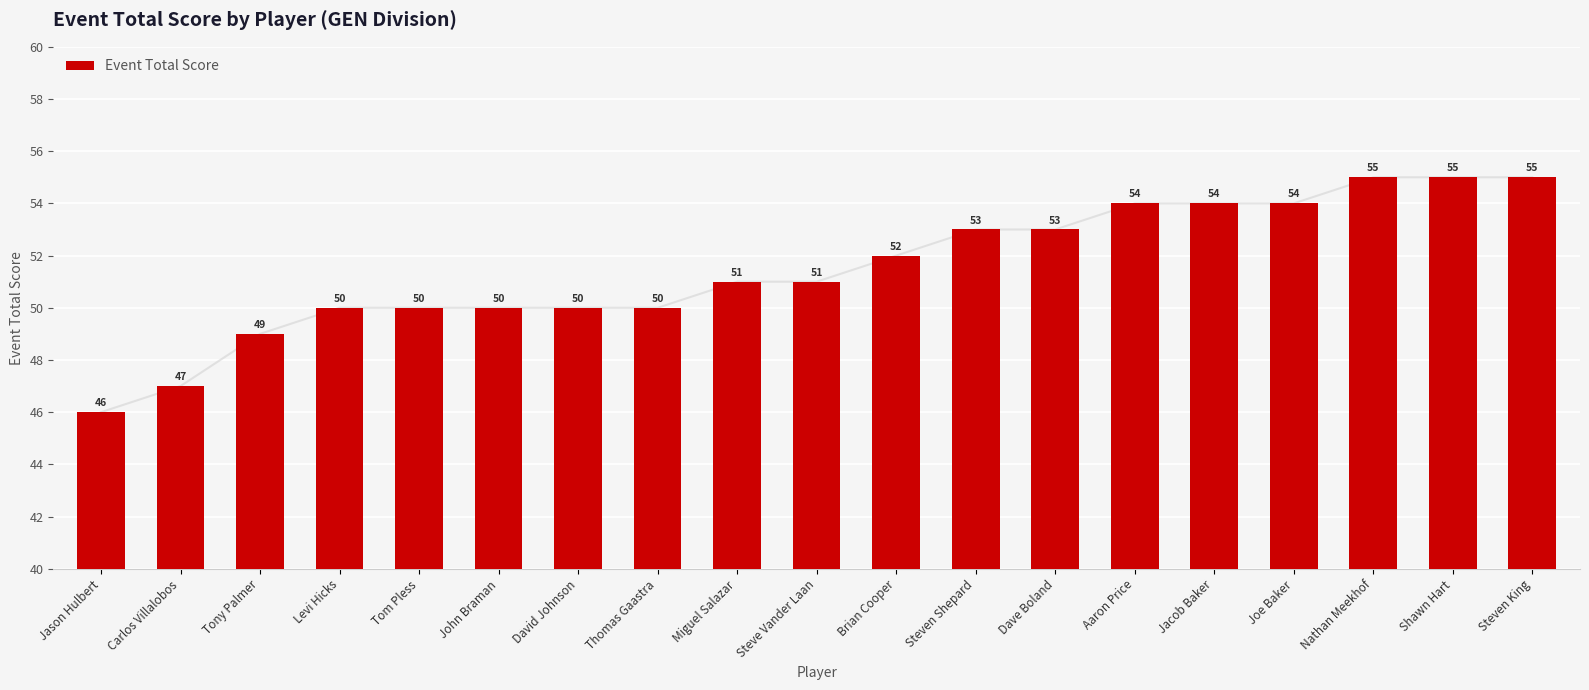

At which label does the data first exceed 51?

Brian Cooper